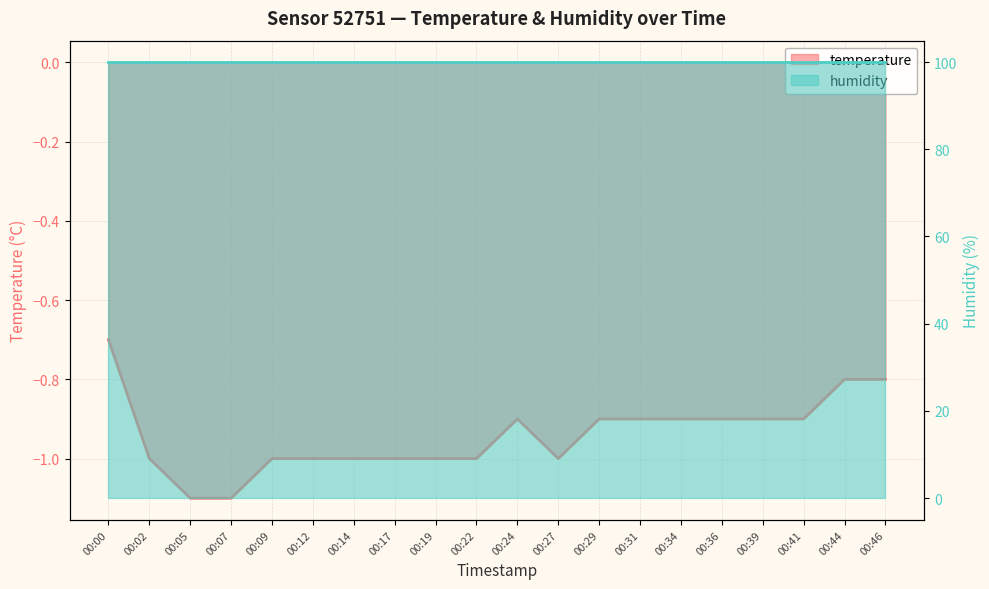

What is the greatest value displayed?

-0.7